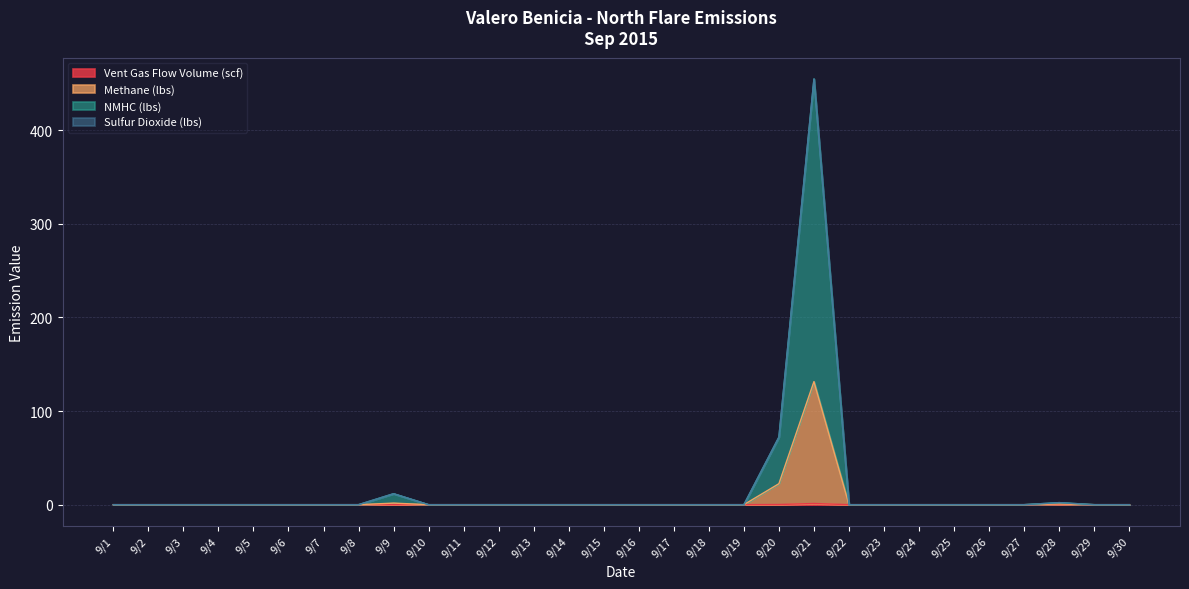

The Vent Gas Flow Volume (scf) series shows 0.0 at 9/29. True or false?

True